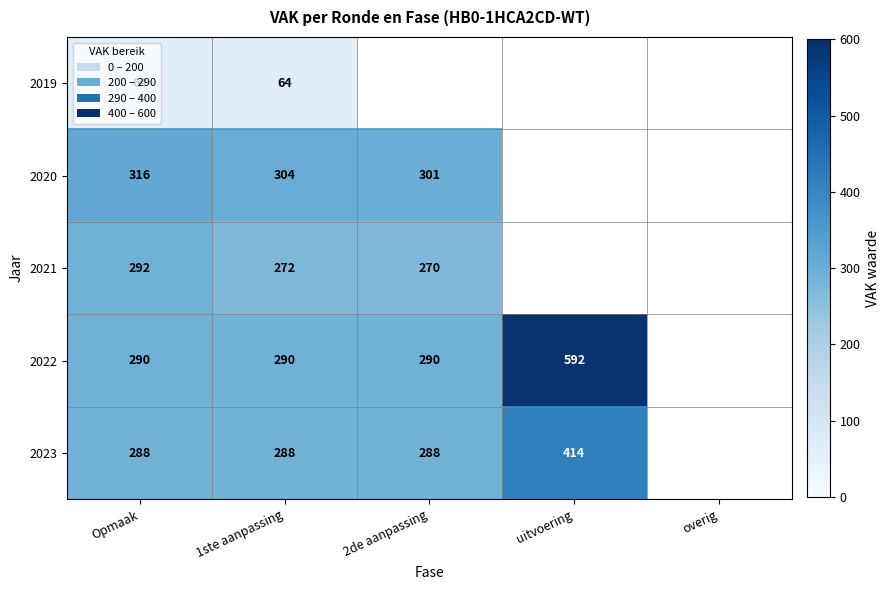

The 2023 series shows 414 at uitvoering. True or false?

True